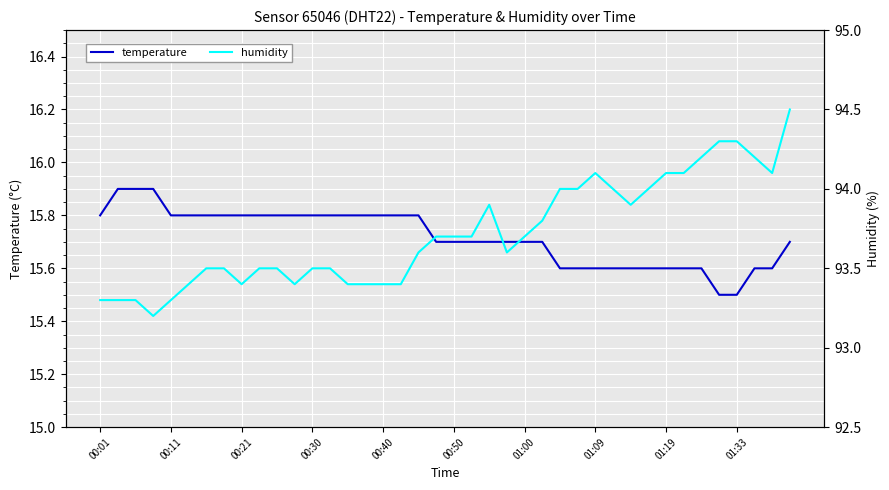

What is the lowest value of the temperature series?

15.5